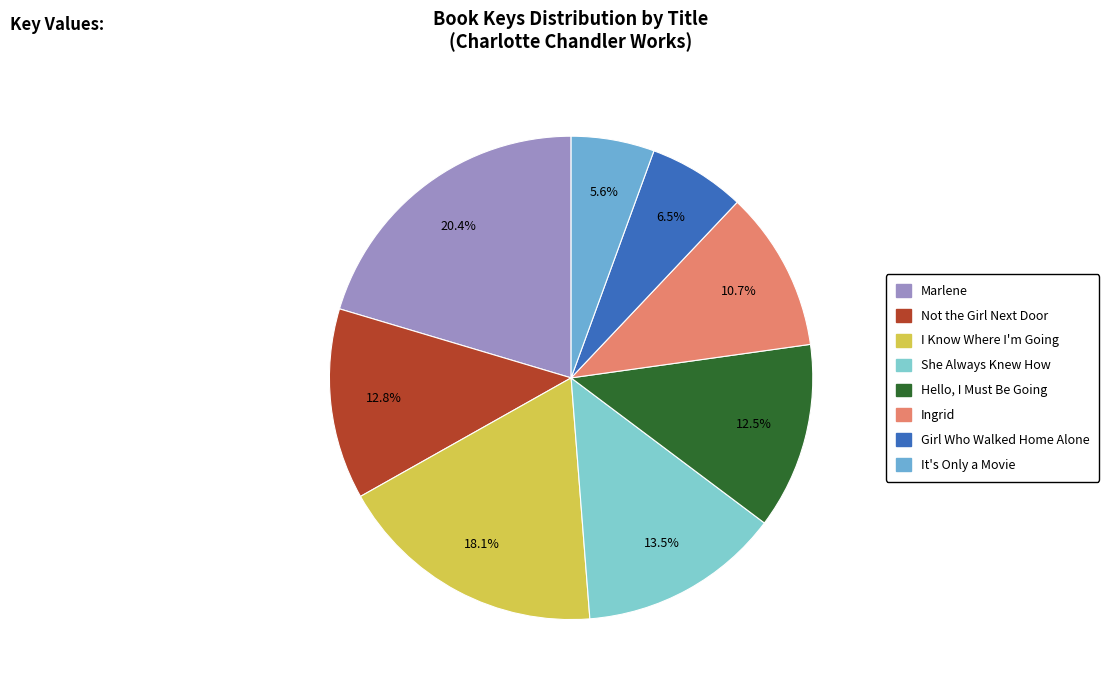

What is the total percentage of Marlene and I Know Where I'm Going?

38.5%